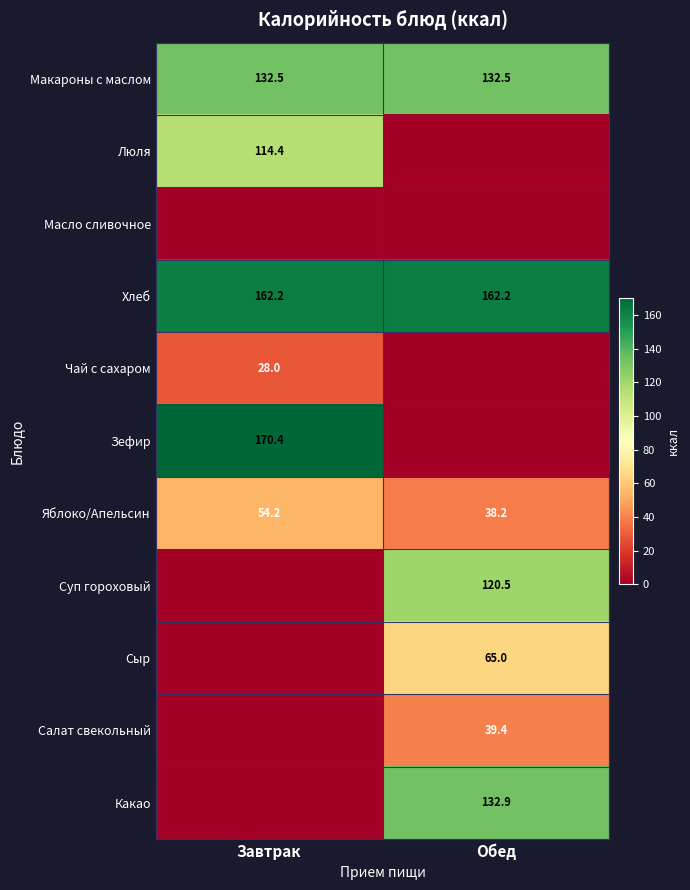

What is the average value of the Макароны с маслом series?

132.5